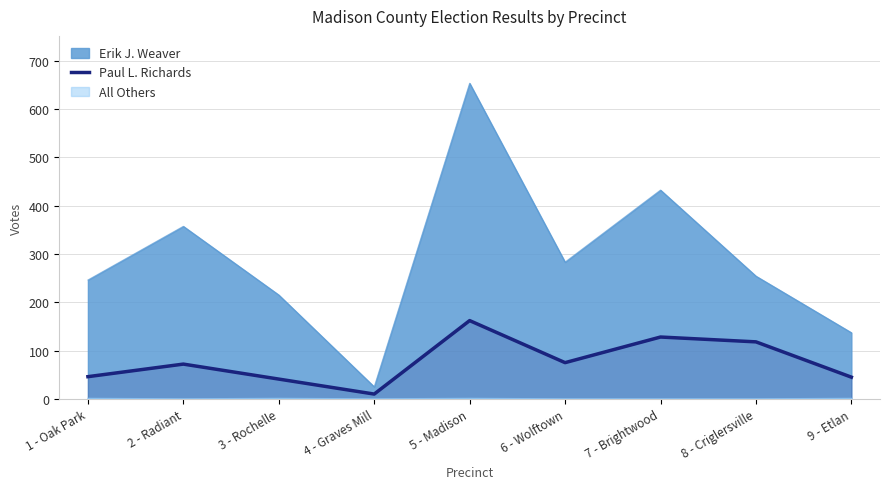

The value of Erik J. Weaver at 6 - Wolftown is 189. True or false?

False